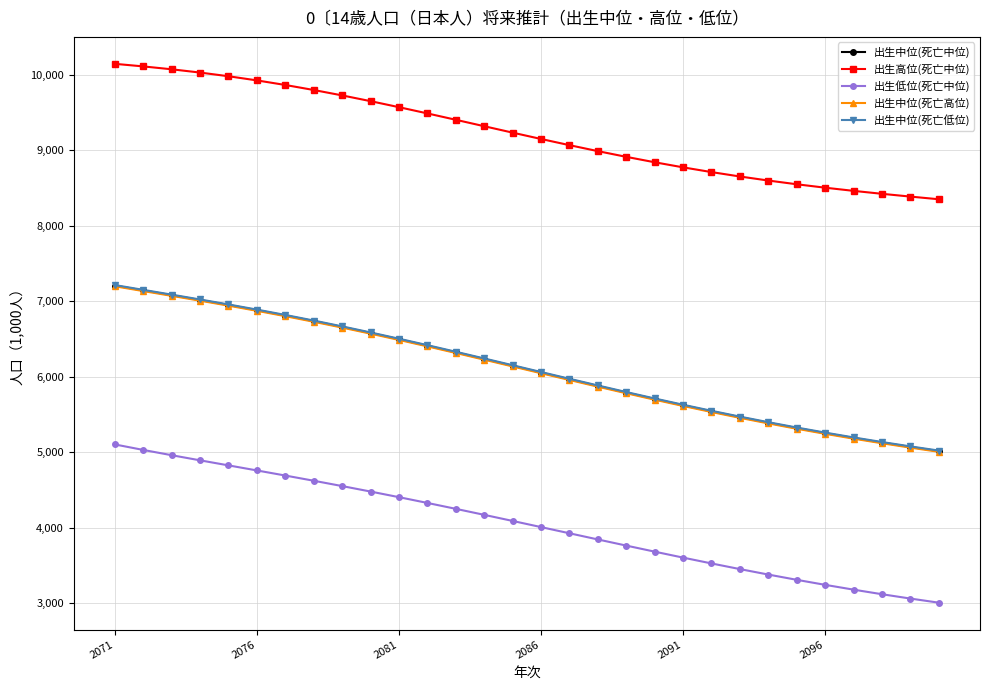

True or false: 出生中位(死亡高位) and 出生中位(死亡低位) cross at least once.

False